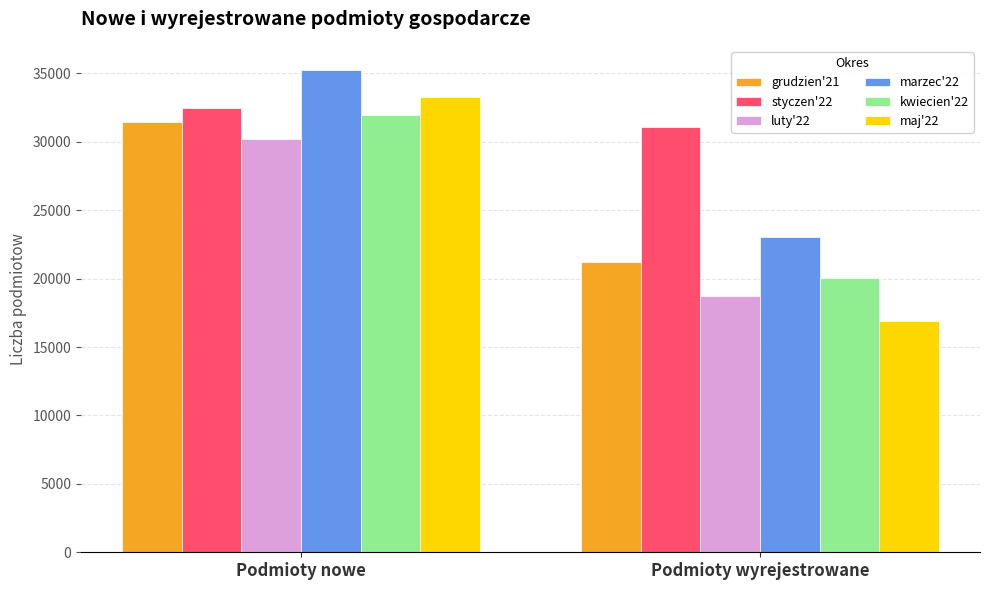

What is the difference between the maximum and minimum values in the kwiecien'22 series?

11929